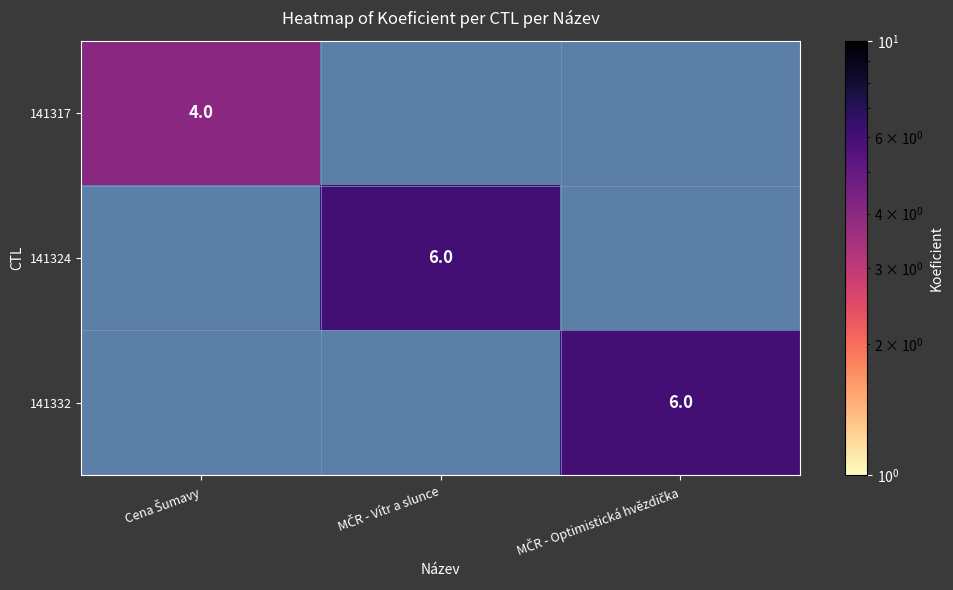

The value of 141332 at MČR - Optimistická hvězdička is 1.8. True or false?

False